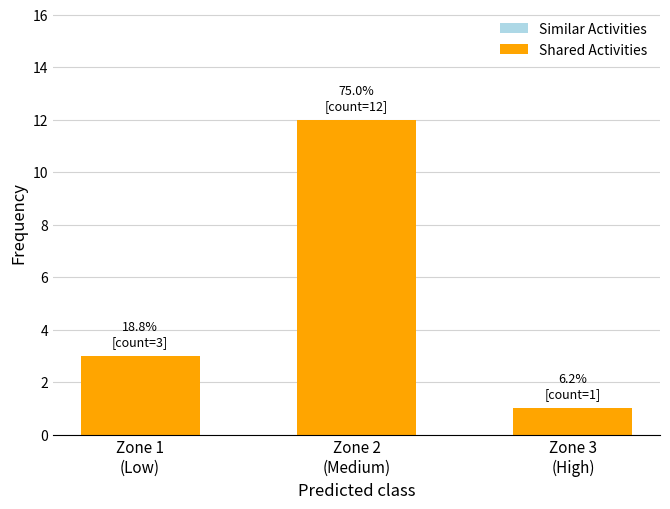

What is the value of the 2nd bar from the left?

12